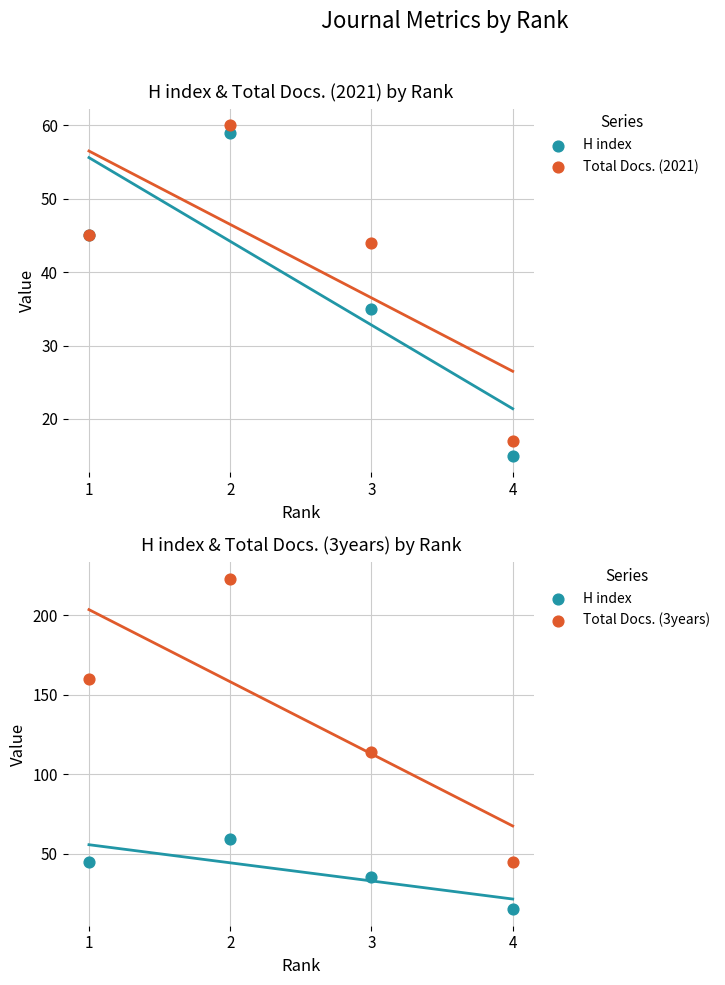

Which series reaches the minimum Y coordinate?

H index